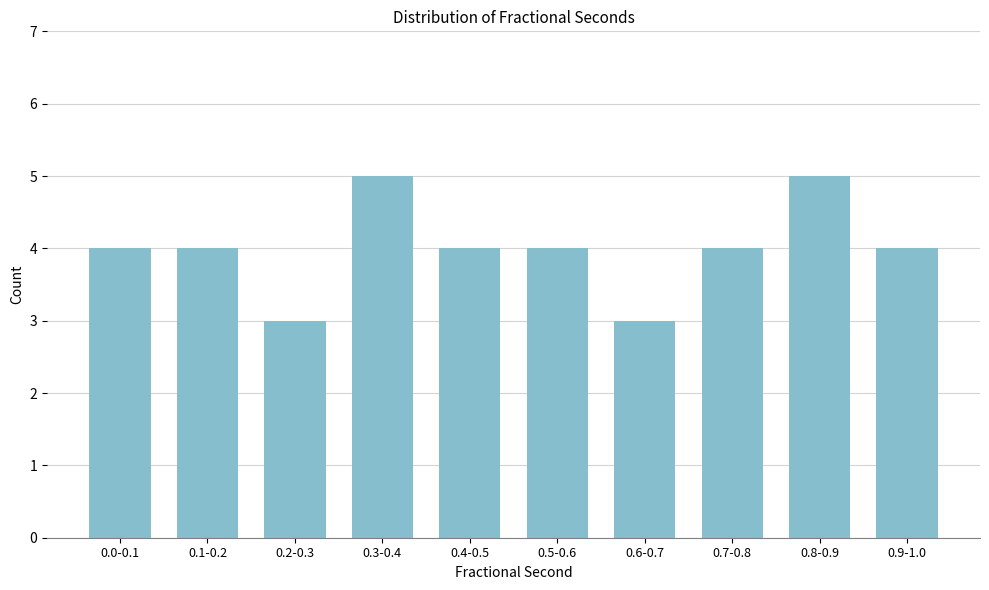

Reading left to right, list all the values displayed in this chart.

4	4	3	5	4	4	3	4	5	4